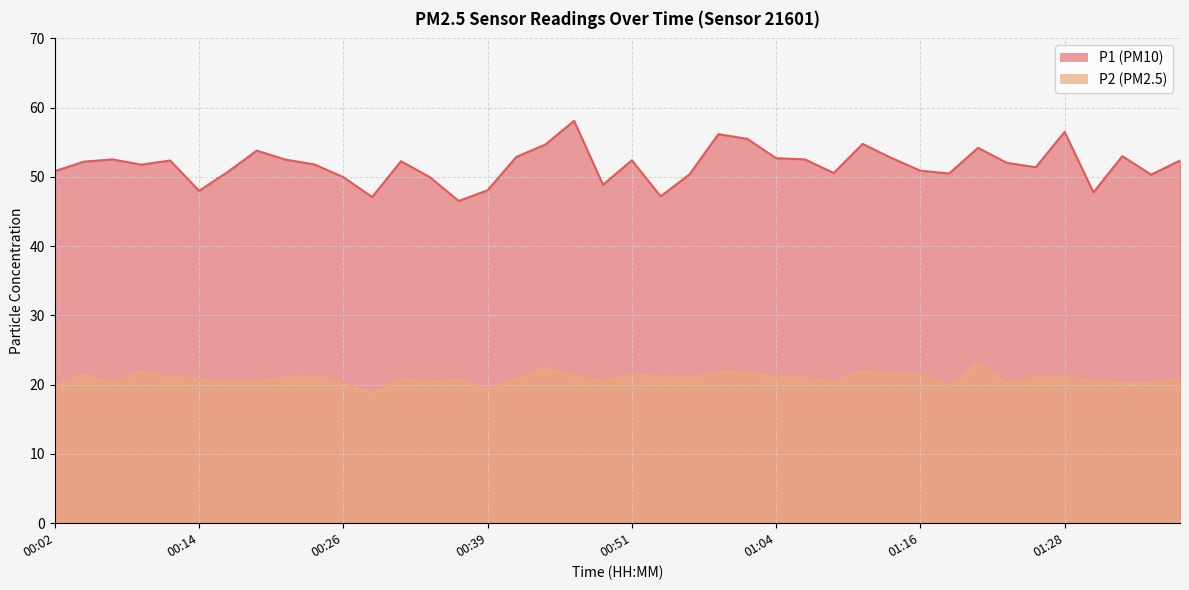

What is the difference between the maximum and minimum values in the P2 series?

4.4